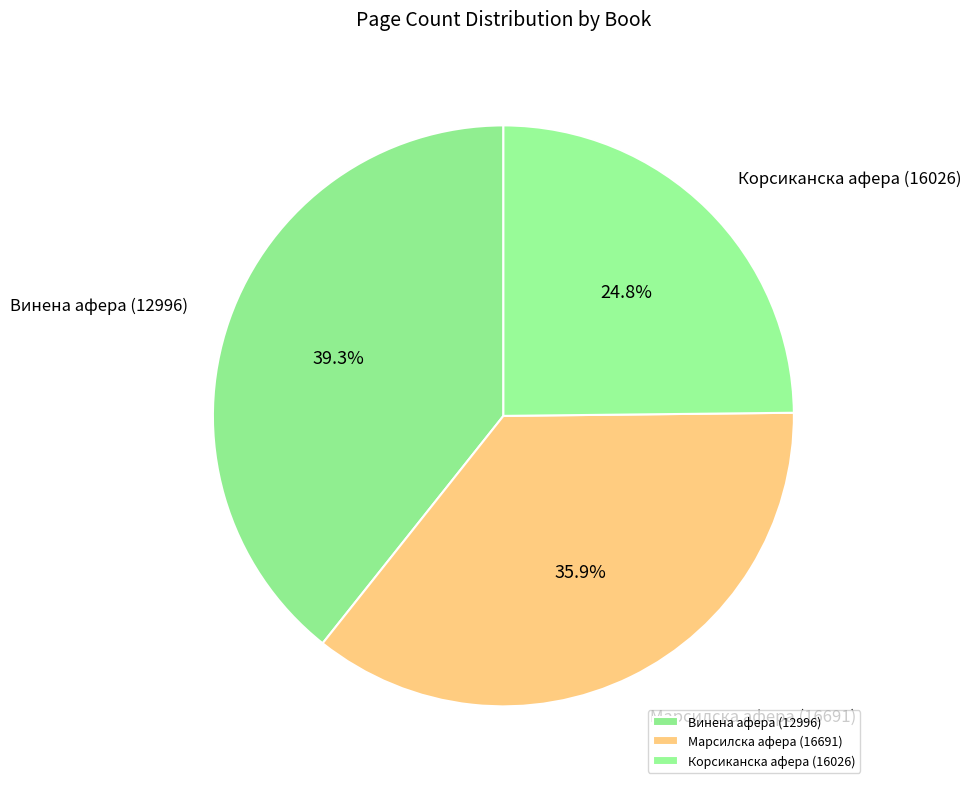

To the nearest percent, what is the combined percentage of Марсилска афера (16691) and Корсиканска афера (16026)?

61%